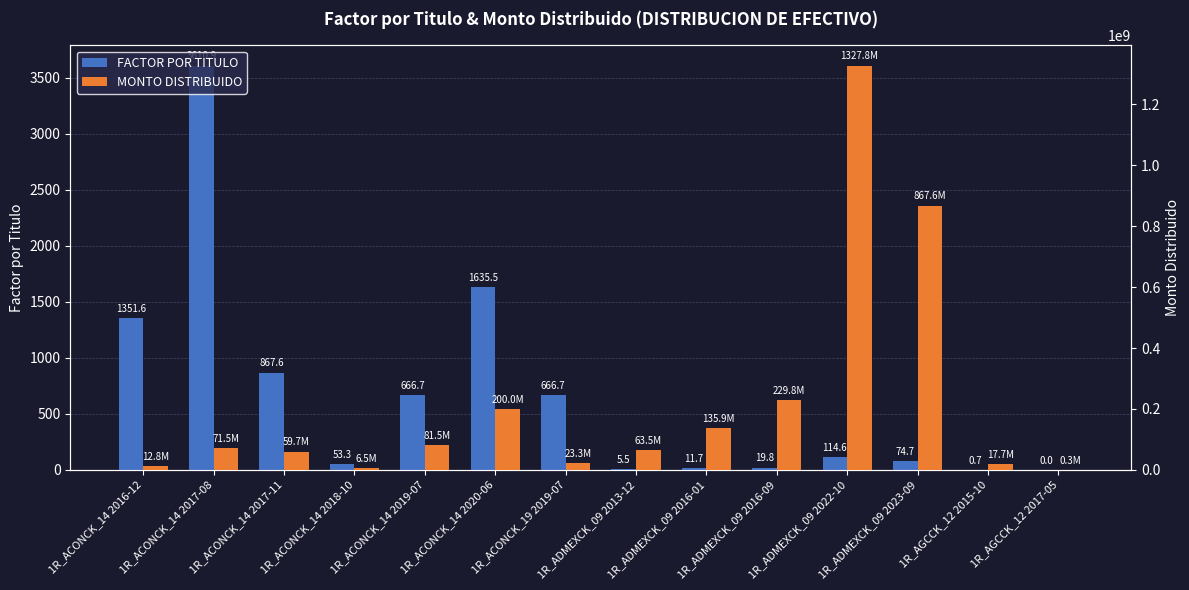

Reading left to right, what are all the values shown in this chart?

FACTOR POR TITULO: 1R_ACONCK_14 2016-12=1351.6	1R_ACONCK_14 2017-08=3610.9	1R_ACONCK_14 2017-11=867.6	1R_ACONCK_14 2018-10=53.3	1R_ACONCK_14 2019-07=666.7	1R_ACONCK_14 2020-06=1635.5	1R_ACONCK_19 2019-07=666.7	1R_ADMEXCK_09 2013-12=5.5	1R_ADMEXCK_09 2016-01=11.7	1R_ADMEXCK_09 2016-09=19.8	1R_ADMEXCK_09 2022-10=114.6	1R_ADMEXCK_09 2023-09=74.7	1R_AGCCK_12 2015-10=0.7	1R_AGCCK_12 2017-05=0.0
MONTO DISTRIBUIDO: 1R_ACONCK_14 2016-12=12750773.3	1R_ACONCK_14 2017-08=71456729.7	1R_ACONCK_14 2017-11=59681759.4	1R_ACONCK_14 2018-10=6513218.7	1R_ACONCK_14 2019-07=81529883.5	1R_ACONCK_14 2020-06=200000000.0	1R_ACONCK_19 2019-07=23332729.8	1R_ADMEXCK_09 2013-12=63514365.6	1R_ADMEXCK_09 2016-01=135910309.3	1R_ADMEXCK_09 2016-09=229824123.6	1R_ADMEXCK_09 2022-10=1327768465.7	1R_ADMEXCK_09 2023-09=867623735.2	1R_AGCCK_12 2015-10=17713627.0	1R_AGCCK_12 2017-05=337816.2